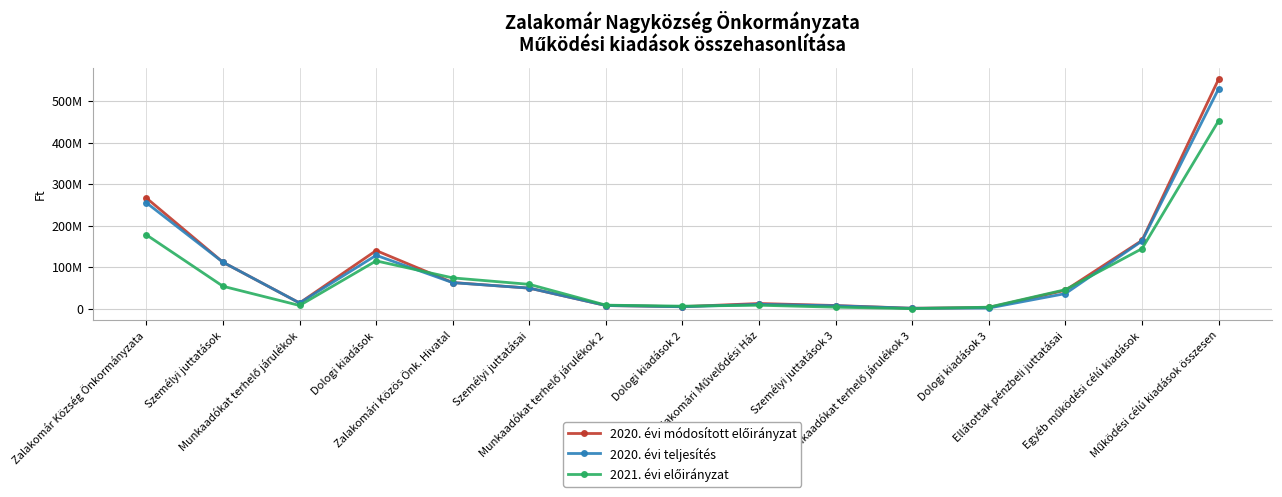

Does the chart have visible grid lines?

Yes